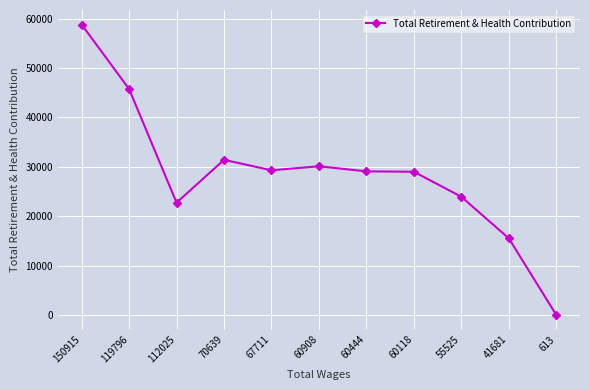

Where is the first local minimum?

112025